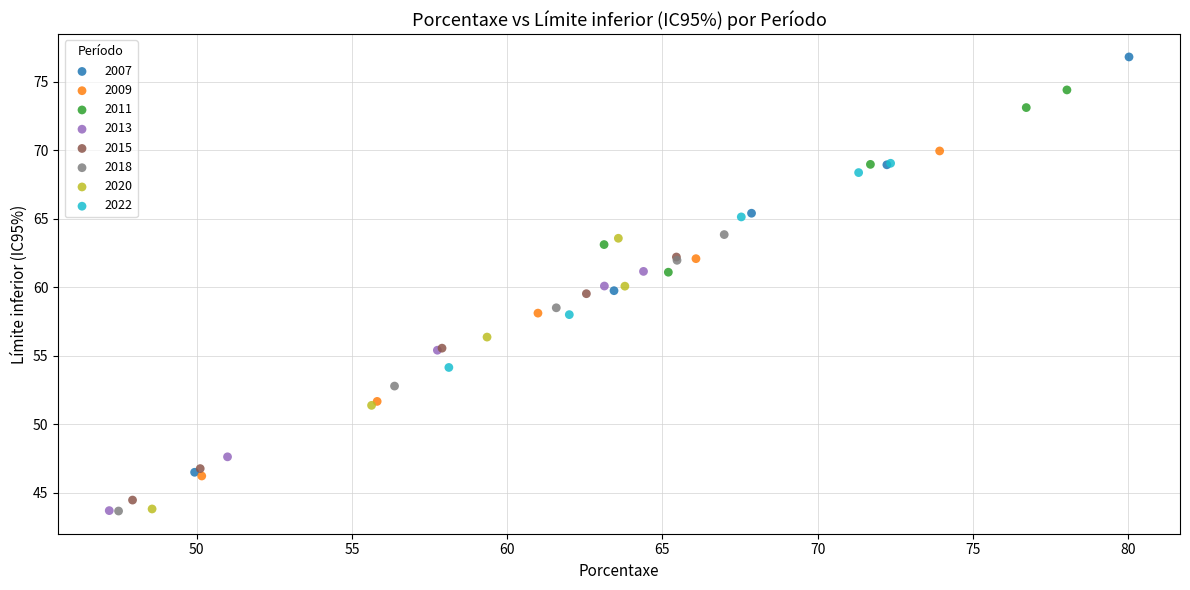

Which series has the largest Y range (max minus min)?

2007